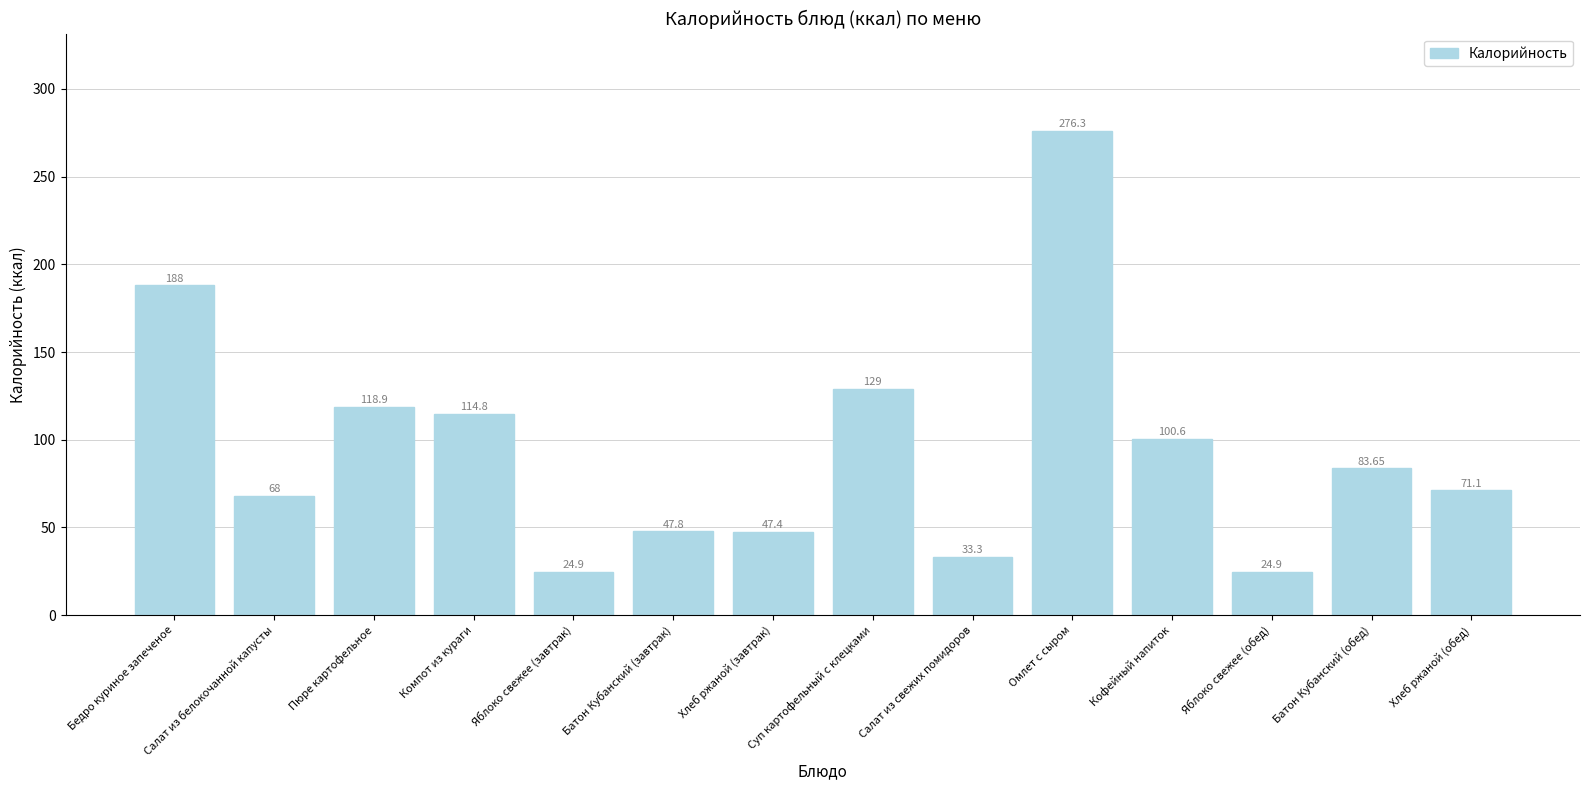

Reading left to right, extract all data points from this chart.

Бедро куриное запеченое=188.0	Салат из белокочанной капусты=68.0	Пюре картофельное=118.9	Компот из кураги=114.8	Яблоко свежее (завтрак)=24.9	Батон Кубанский (завтрак)=47.8	Хлеб ржаной (завтрак)=47.4	Суп картофельный с клецками=129.0	Салат из свежих помидоров=33.3	Омлет с сыром=276.3	Кофейный напиток=100.6	Яблоко свежее (обед)=24.9	Батон Кубанский (обед)=83.7	Хлеб ржаной (обед)=71.1